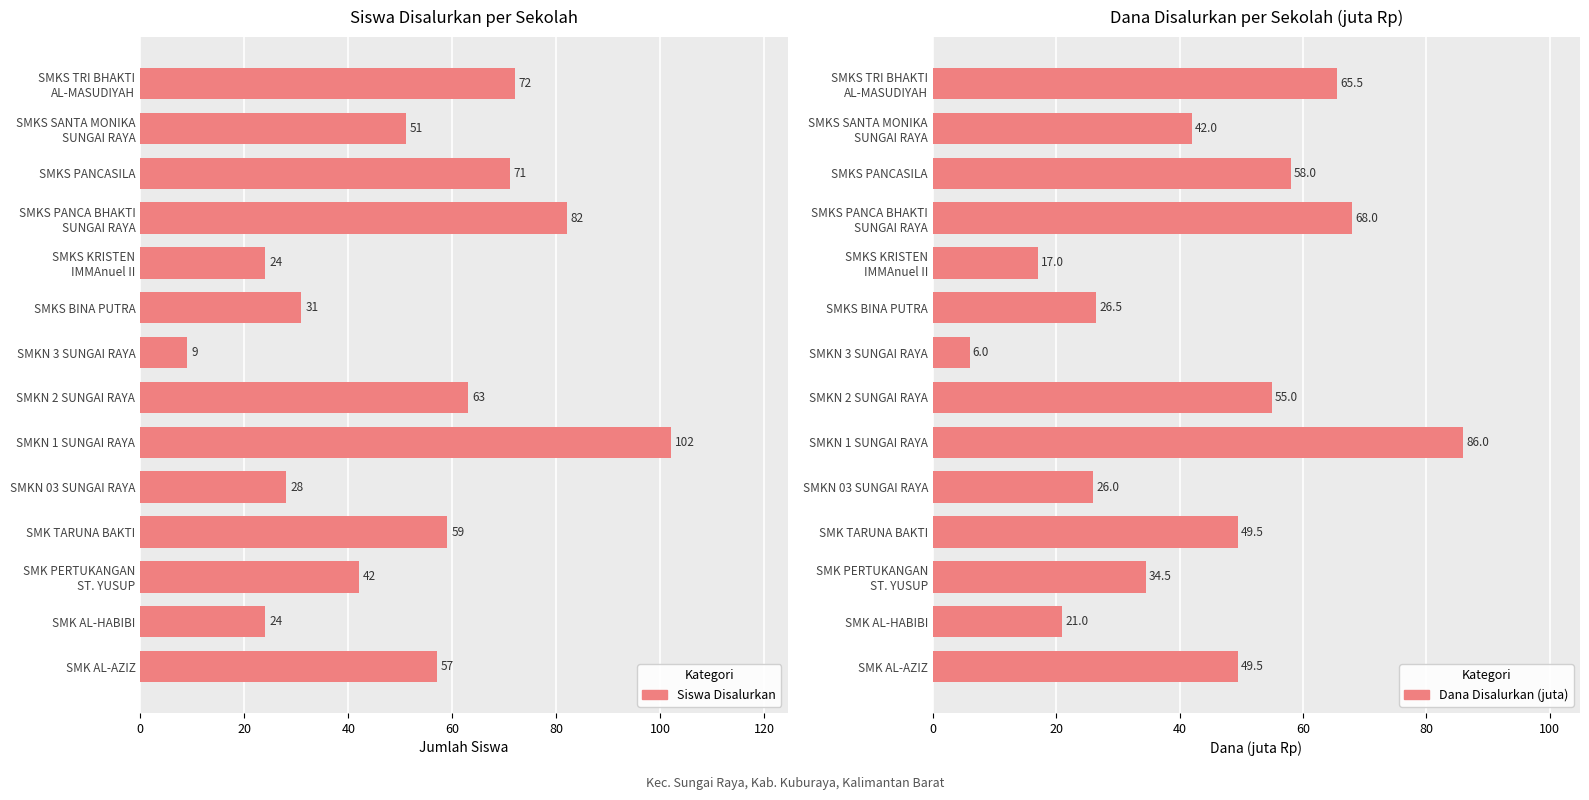

What is the average value of the Siswa Disalurkan series?

51